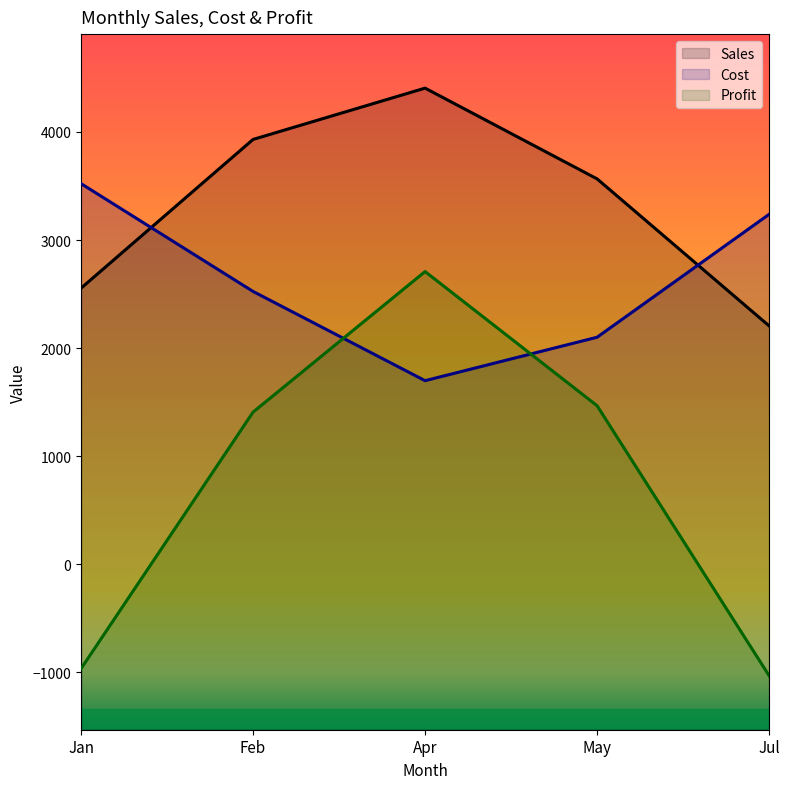

True or false: Profit and Sales intersect in this chart.

False